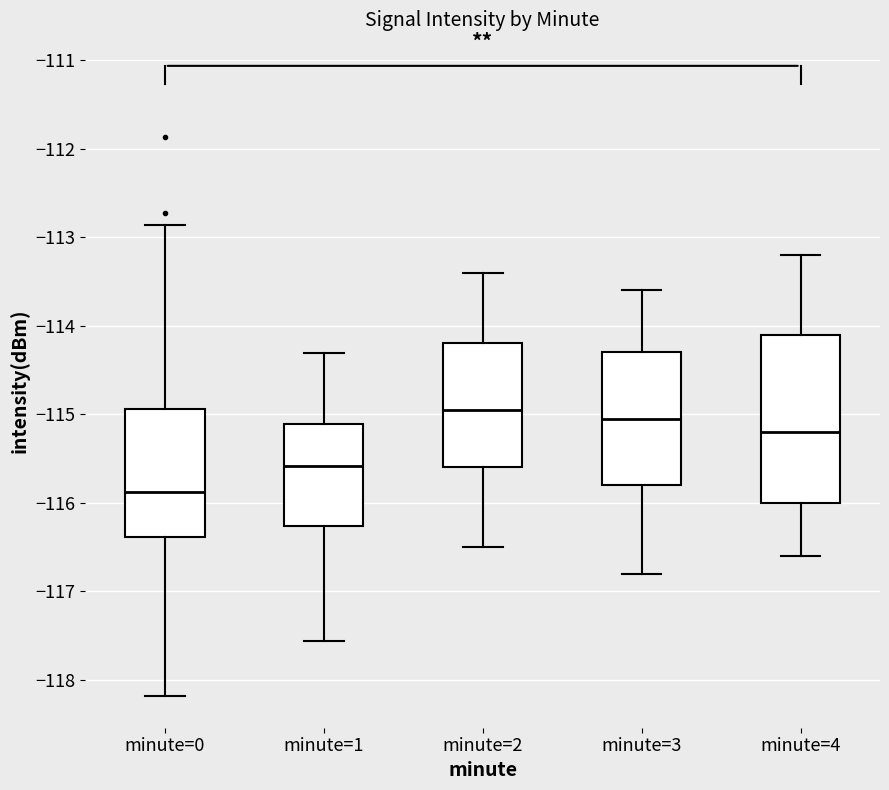

Reading left to right, read every box against the y-axis: the position of its median line, the range the box covers, and the ends of its whiskers. The values are not printed on the chart, so give them approximately, as read against the axis.

minute=0: median -115.9, box -116.4 to -114.9, whiskers -118.2 to -112.9
minute=1: median -115.6, box -116.3 to -115.1, whiskers -117.6 to -114.3
minute=2: median -114.9, box -115.6 to -114.2, whiskers -116.5 to -113.4
minute=3: median -115.0, box -115.8 to -114.3, whiskers -116.8 to -113.6
minute=4: median -115.2, box -116.0 to -114.1, whiskers -116.6 to -113.2